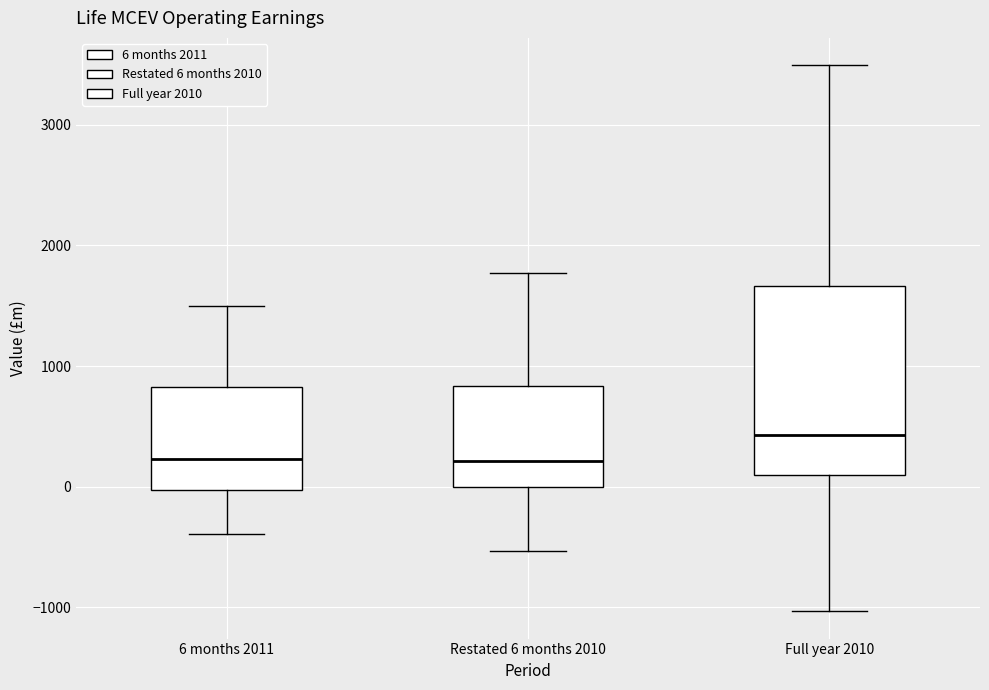

Comparing the boxes themselves (not the whiskers), which one is the tallest?

Full year 2010